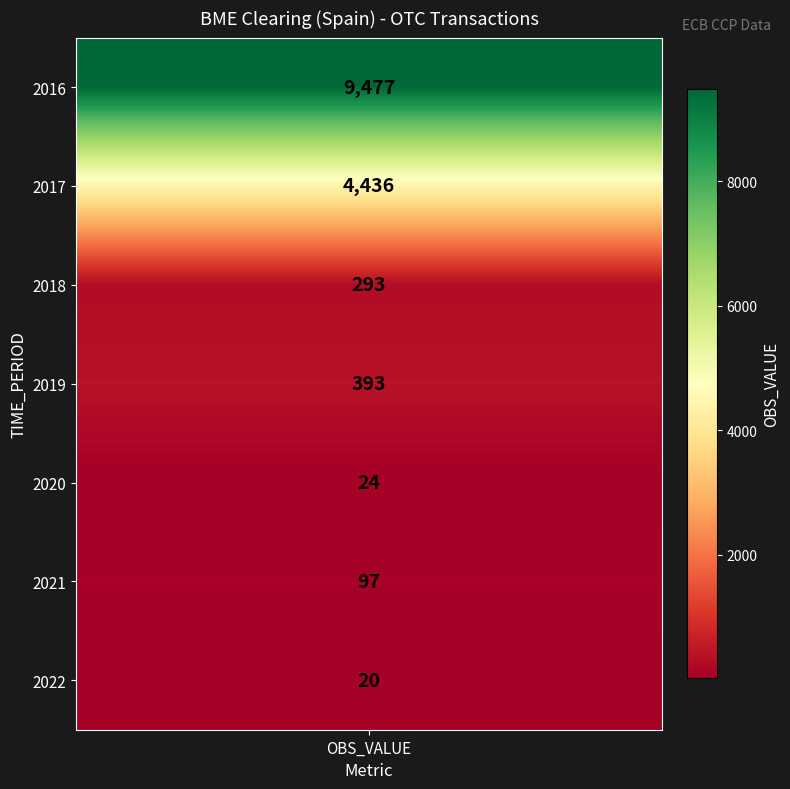

What is the average value?

2106